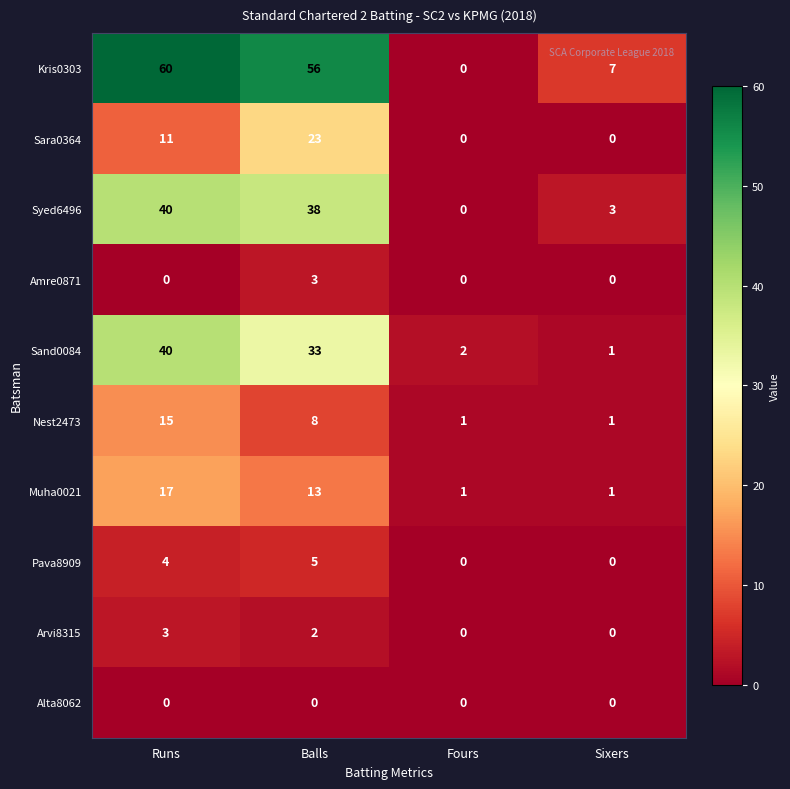

What is the total value across all series at Balls?

181